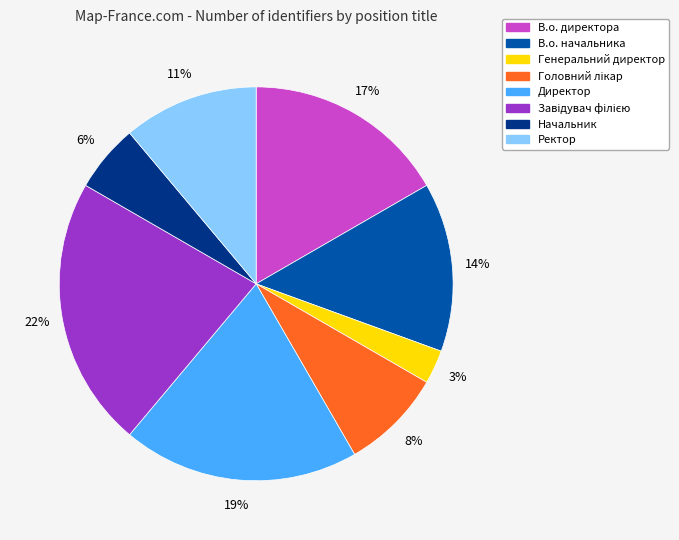

What is the ratio of the value at Начальник to the value at Генеральний директор?

2.0